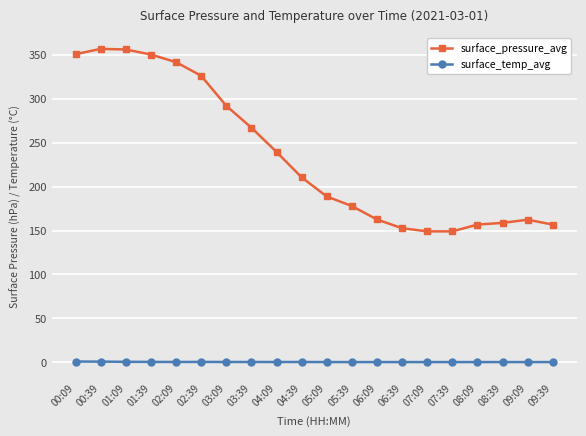

True or false: surface_pressure_avg and surface_temp_avg cross at least once.

False